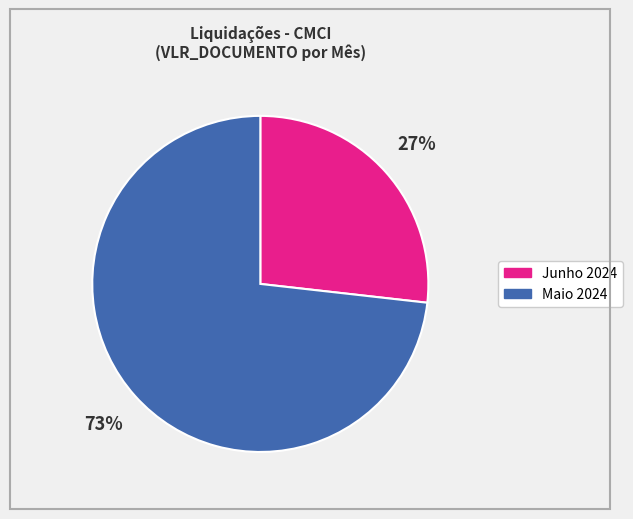

Is there any slice that represents more than half of the pie?

Yes